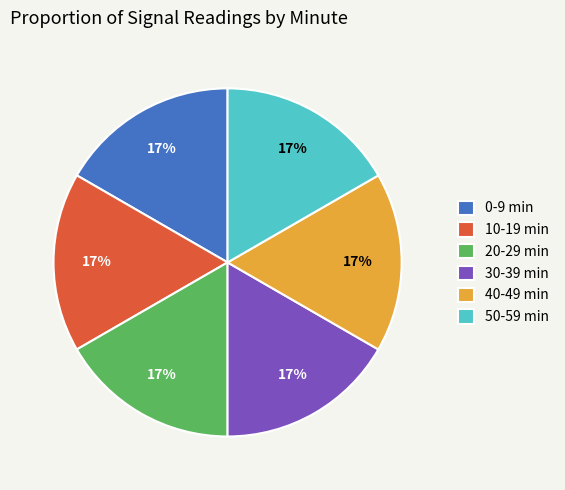

Approximately how many times larger is the value at 30-39 min compared to 20-29 min?

1.0